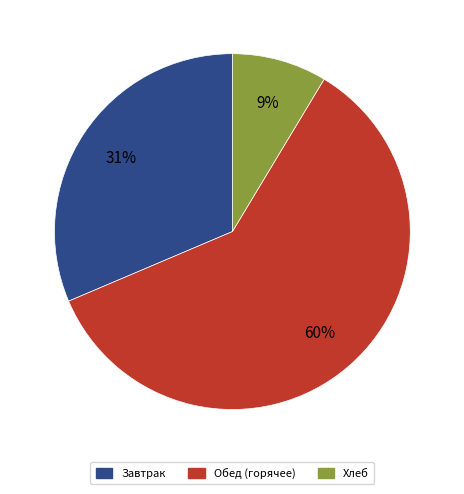

Is there any slice that represents more than half of the pie?

Yes